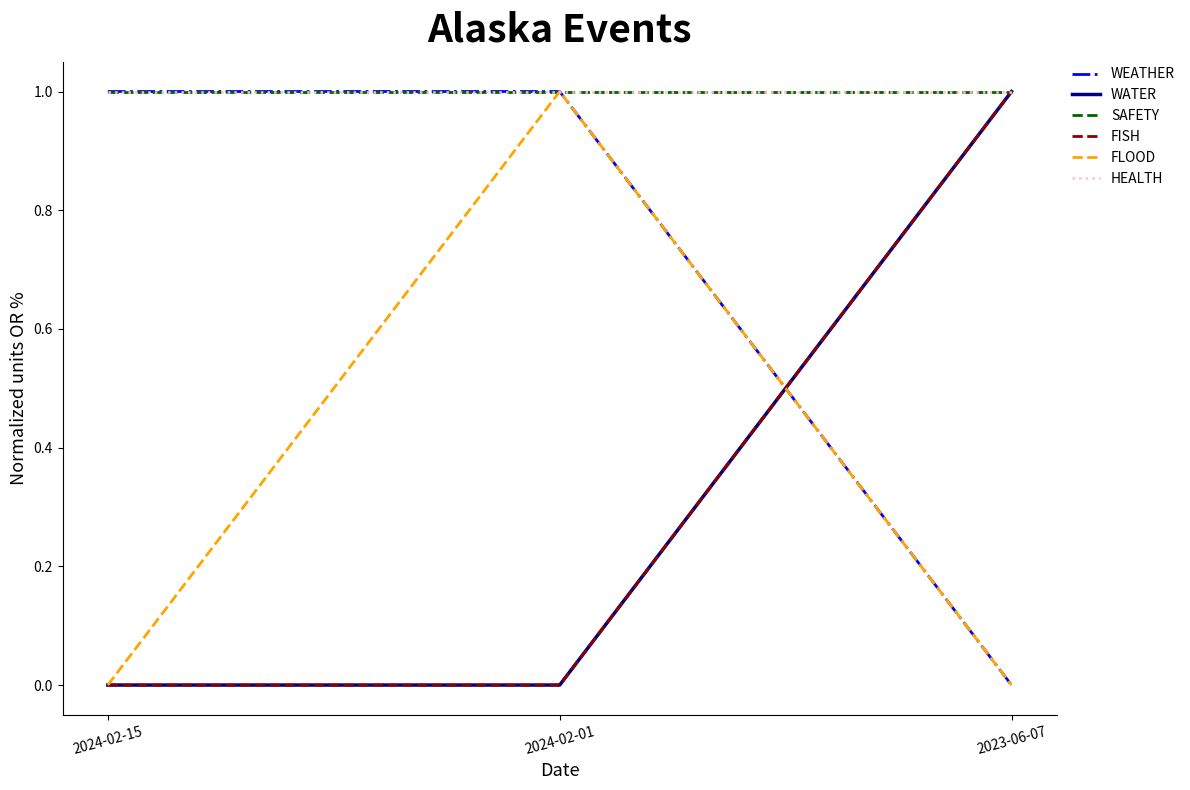

Does the chart have visible grid lines?

No